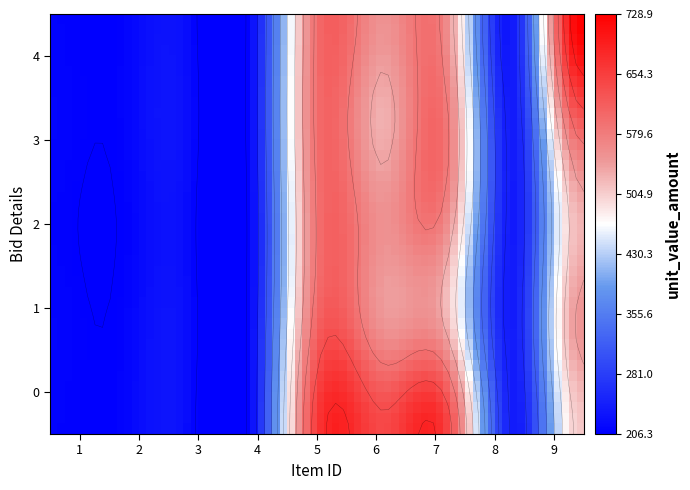

What is the difference between the highest and lowest values at 6?

115.0